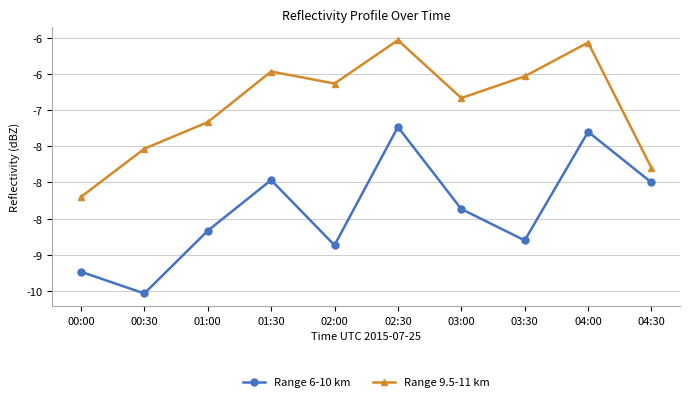

Reading right to left, what are all the values shown in this chart?

Range 6-10 km: -8.0	-7.3	-8.8	-8.4	-7.2	-8.9	-8.0	-8.7	-9.5	-9.2
Range 9.5-11 km: -7.8	-6.1	-6.5	-6.8	-6.0	-6.6	-6.5	-7.2	-7.5	-8.2